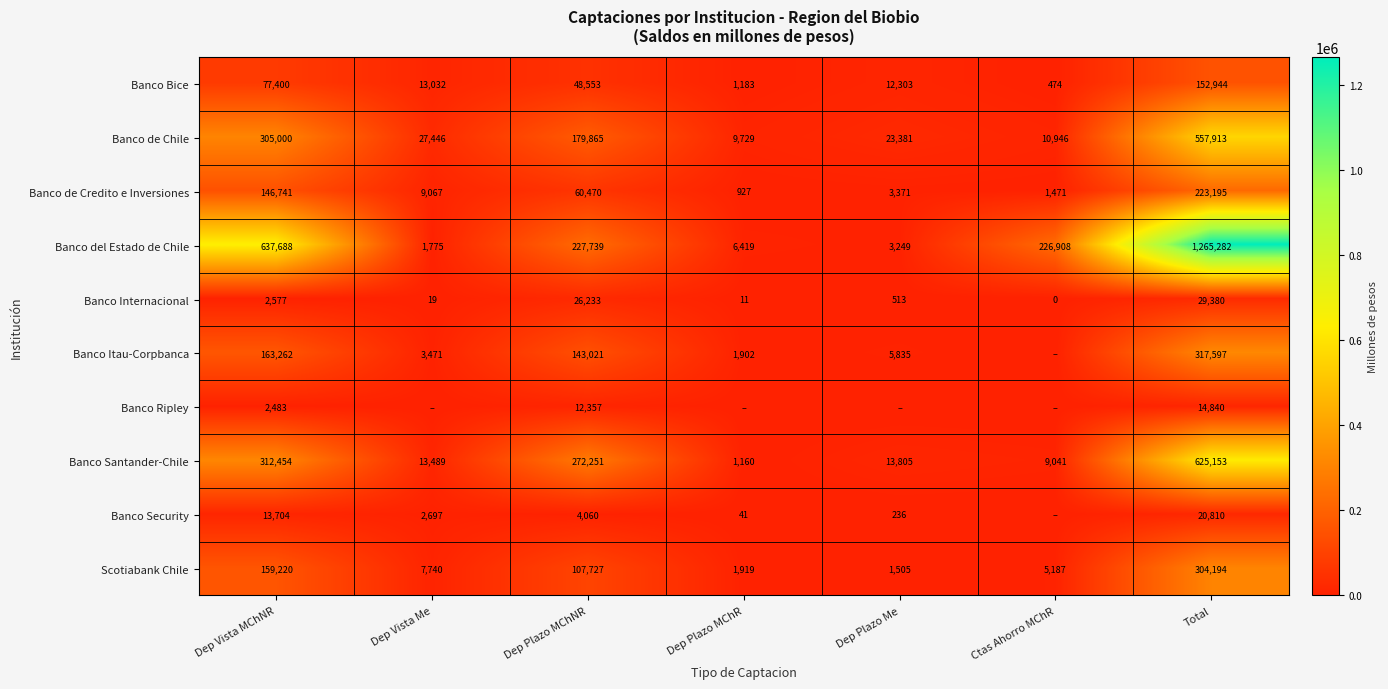

List the labels in order of Banco de Credito e Inversiones value, smallest first.

Dep Plazo MChR, Ctas Ahorro MChR, Dep Plazo Me, Dep Vista Me, Dep Plazo MChNR, Dep Vista MChNR, Total